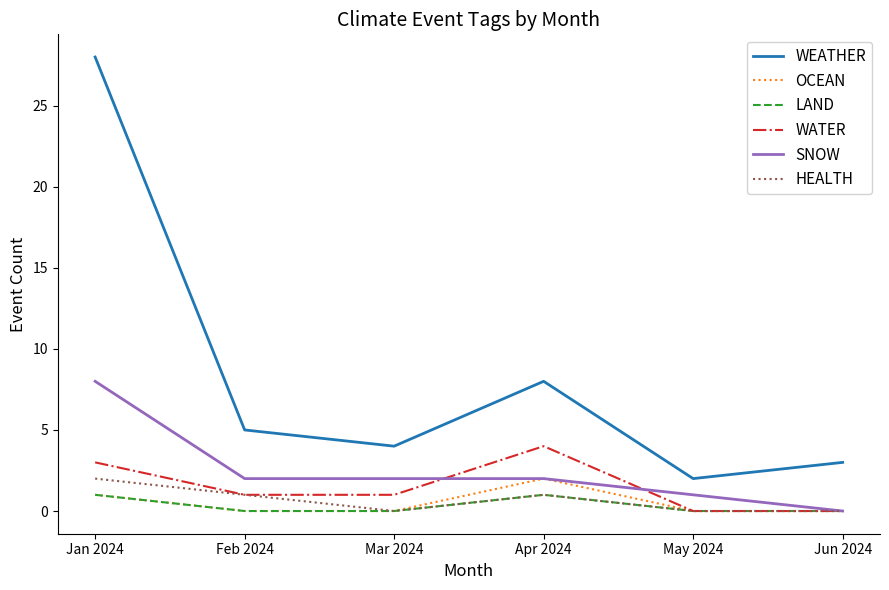

Reading left to right, transcribe all the data shown in this chart.

WEATHER: Jan 2024=28	Feb 2024=5	Mar 2024=4	Apr 2024=8	May 2024=2	Jun 2024=3
OCEAN: Jan 2024=1	Feb 2024=0	Mar 2024=0	Apr 2024=2	May 2024=0	Jun 2024=0
LAND: Jan 2024=1	Feb 2024=0	Mar 2024=0	Apr 2024=1	May 2024=0	Jun 2024=0
WATER: Jan 2024=3	Feb 2024=1	Mar 2024=1	Apr 2024=4	May 2024=0	Jun 2024=0
SNOW: Jan 2024=8	Feb 2024=2	Mar 2024=2	Apr 2024=2	May 2024=1	Jun 2024=0
HEALTH: Jan 2024=2	Feb 2024=1	Mar 2024=0	Apr 2024=1	May 2024=0	Jun 2024=0